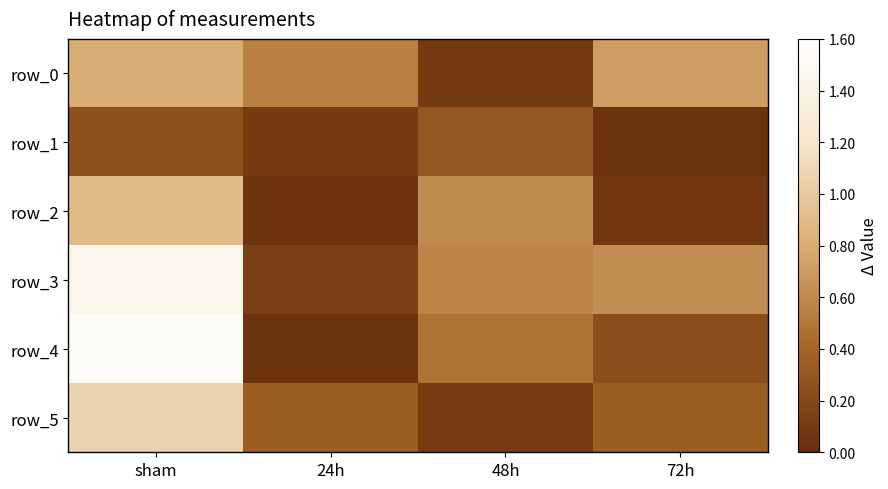

Read the row_5 value at 24h.

0.3